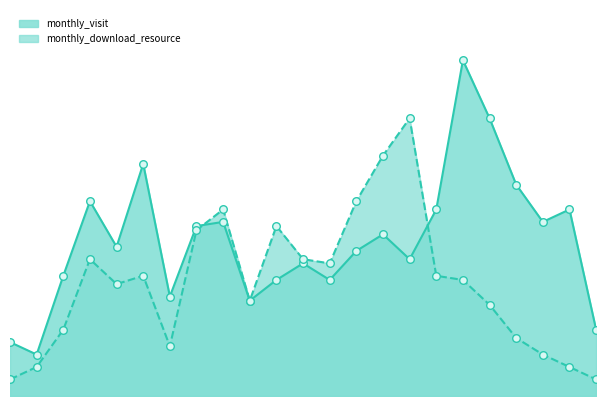

Is the value of monthly_download_resource at 2022-07 greater than the value of monthly_visit at 2023-09?

No